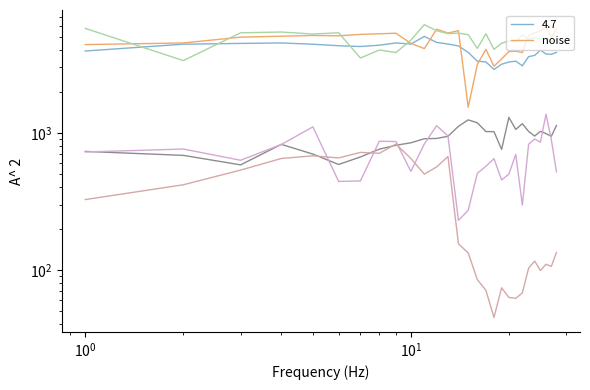

Does the chart display data point markers on the line(s)?

No